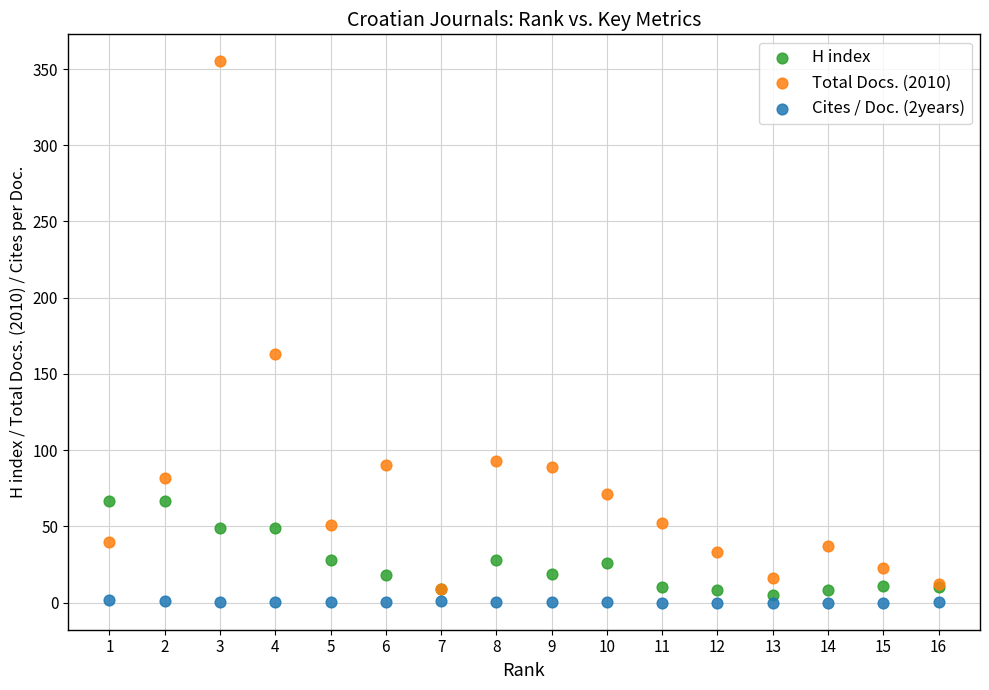

Which series has the widest spread of Y values?

Total Docs. (2010)